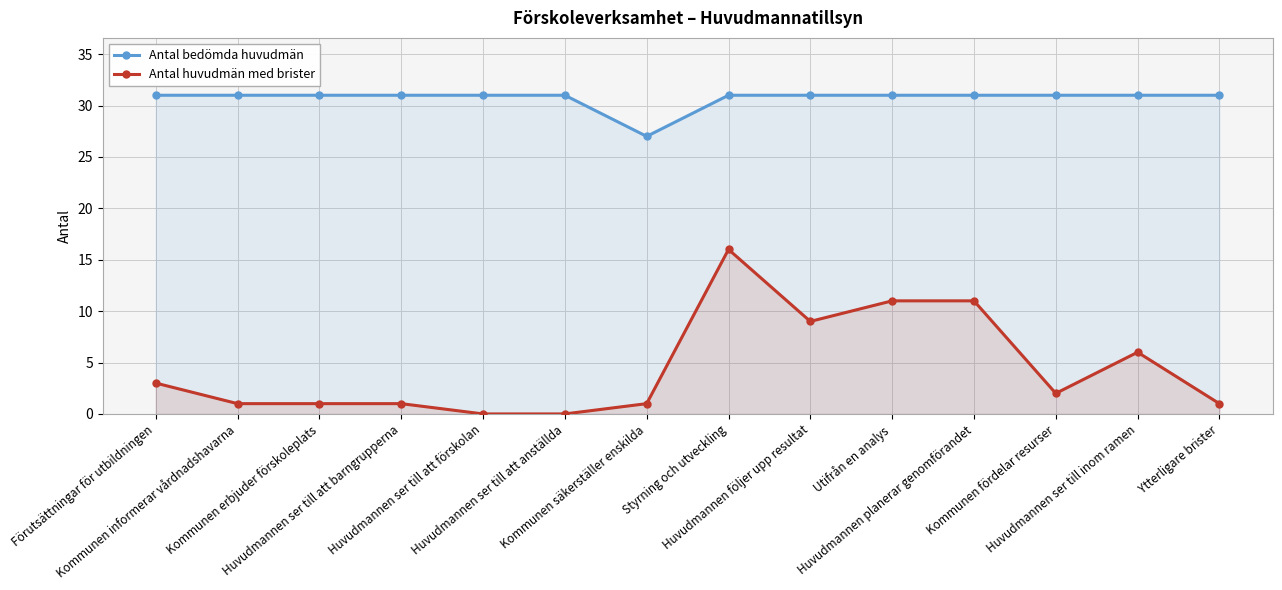

Reading left to right, list all the values displayed in this chart.

Antal bedömda huvudmän: 31	31	31	31	31	31	27	31	31	31	31	31	31	31
Antal huvudmän med brister: 3	1	1	1	0	0	1	16	9	11	11	2	6	1